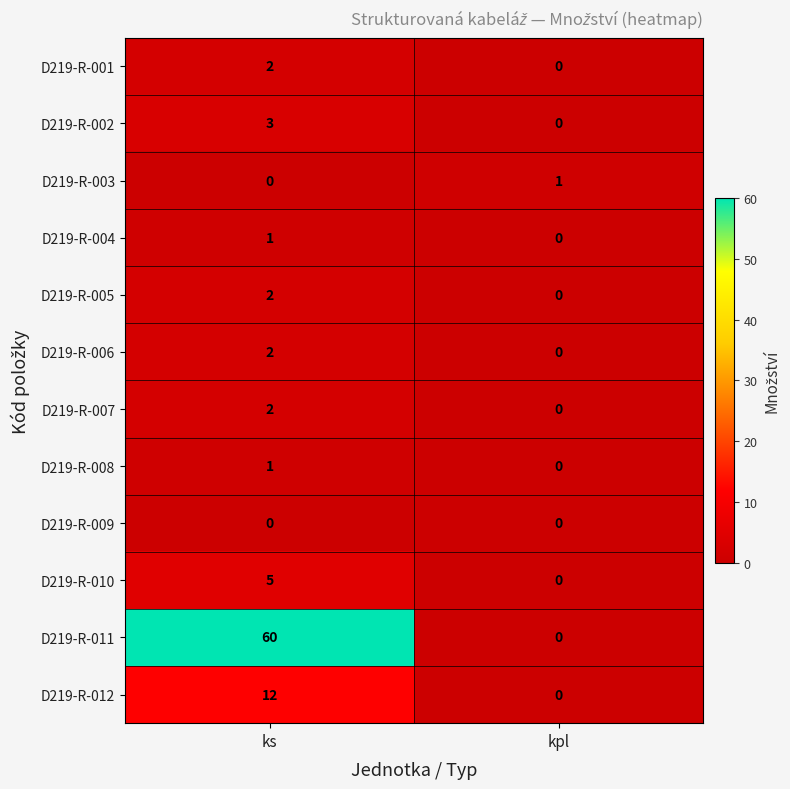

Which series has the largest total across all categories?

D219-R-011